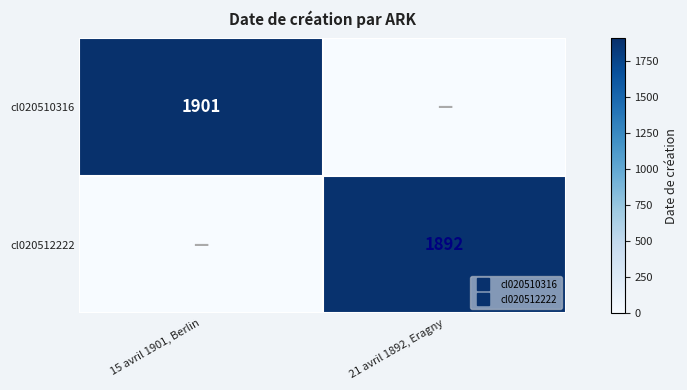

Which category has the lowest value in the cl020512222 series?

15 avril 1901, Berlin